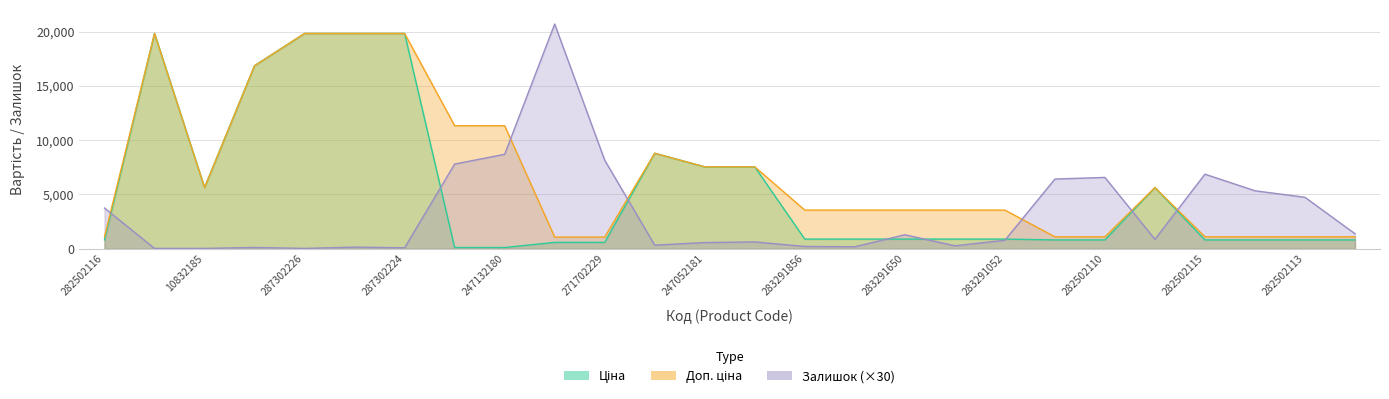

True or false: Ціна has a value of 1196.7 at 25.

False